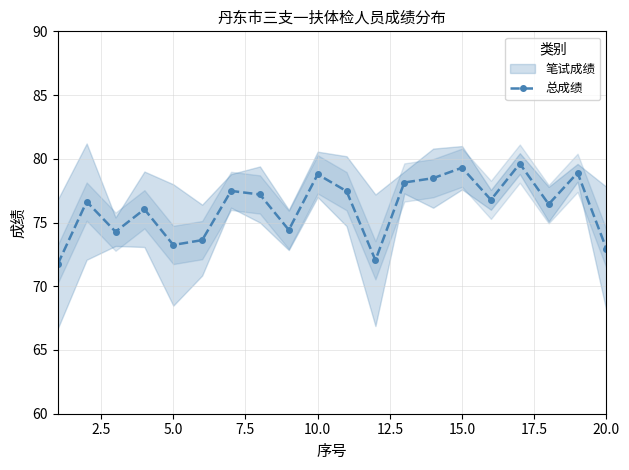

True or false: 总成绩 has more than 2 interior local peaks.

True